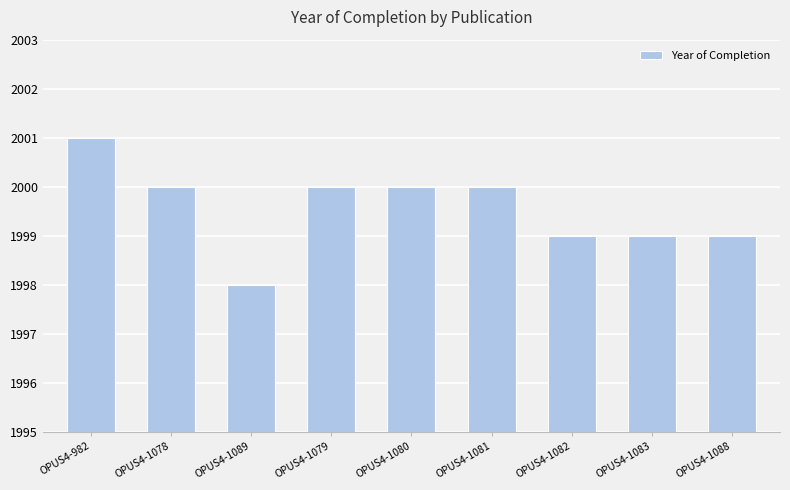

What value does the data have at OPUS4-1079?

2000